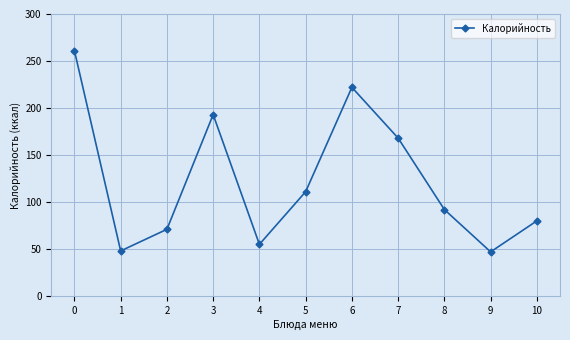

What is the difference between the maximum and minimum values?

214